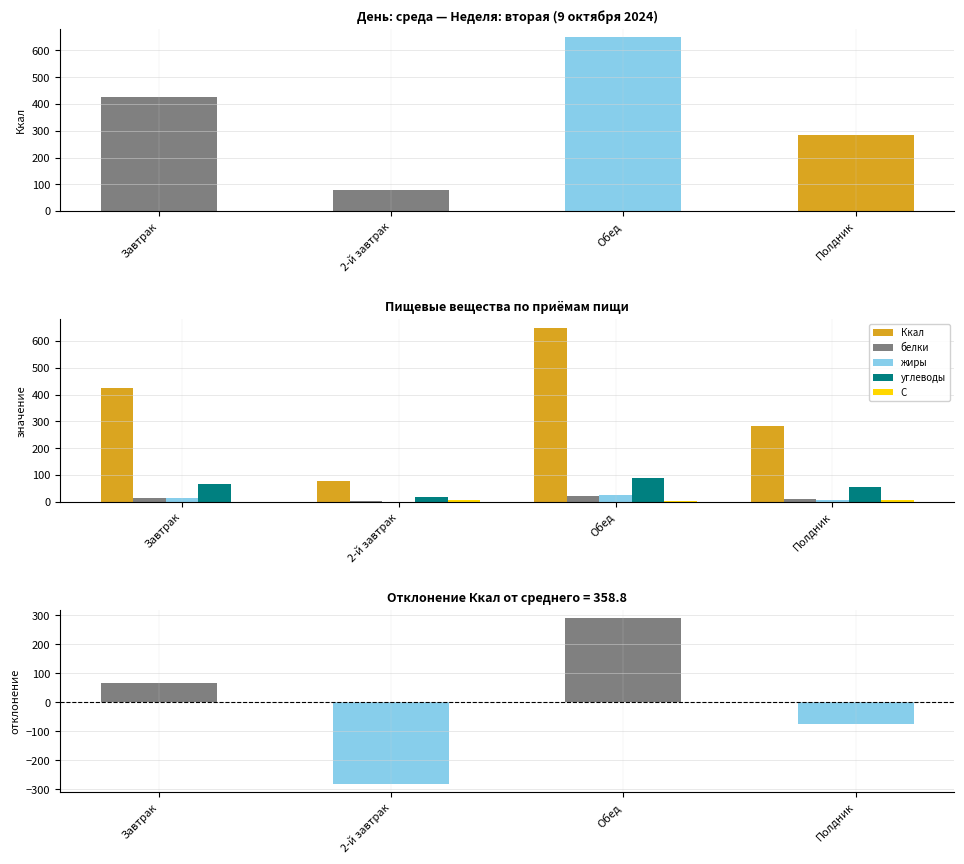

What is the difference between the С values at 2-й завтрак and Полдник?

1.1